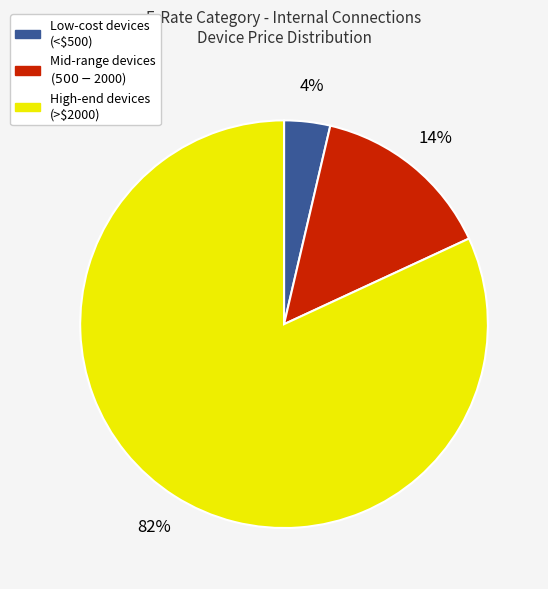

To the nearest percent, what is the difference between the largest and smallest slice percentages?

78%